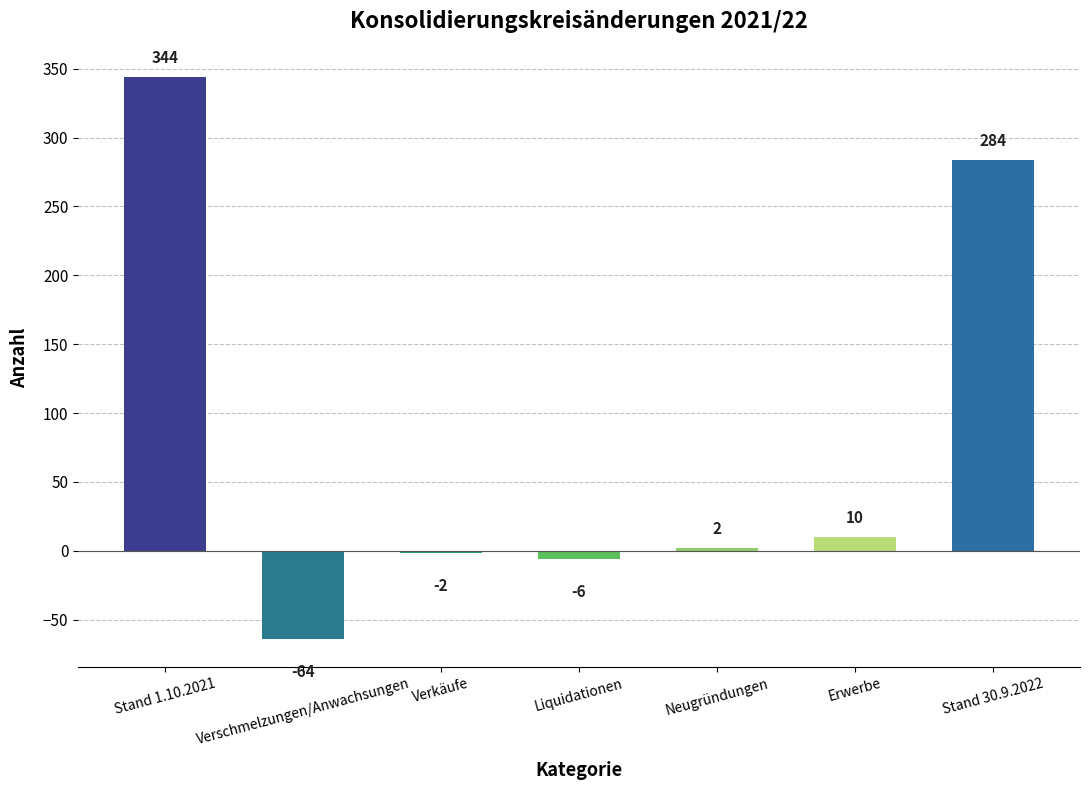

List the labels in order of value, largest first.

Stand 1.10.2021, Stand 30.9.2022, Erwerbe, Neugründungen, Verkäufe, Liquidationen, Verschmelzungen/Anwachsungen